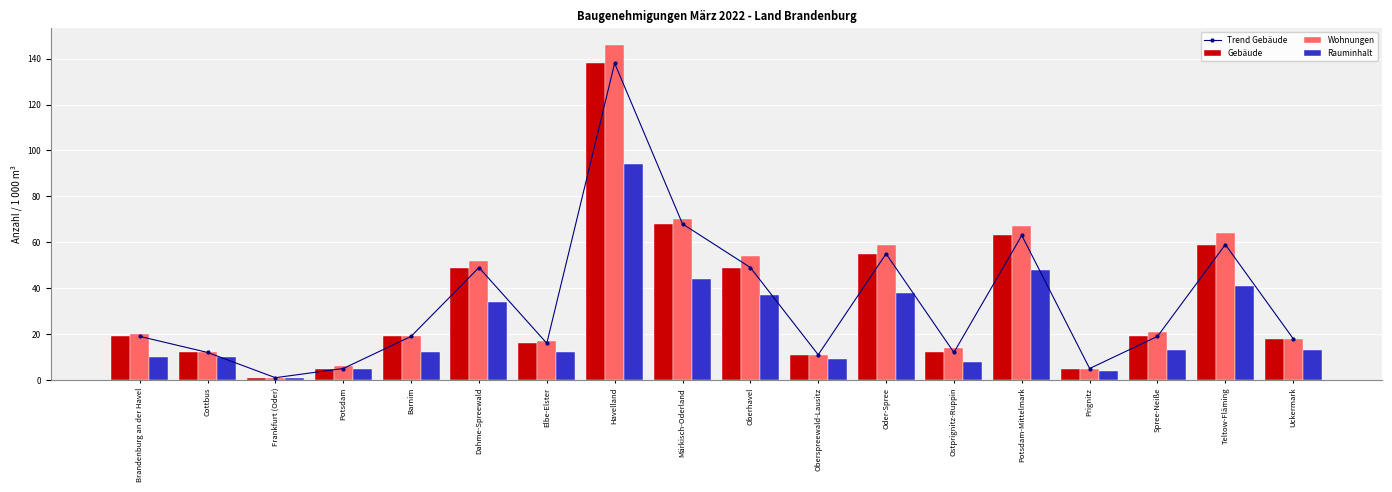

What is the spread (max minus min) of values at Elbe-Elster?

5